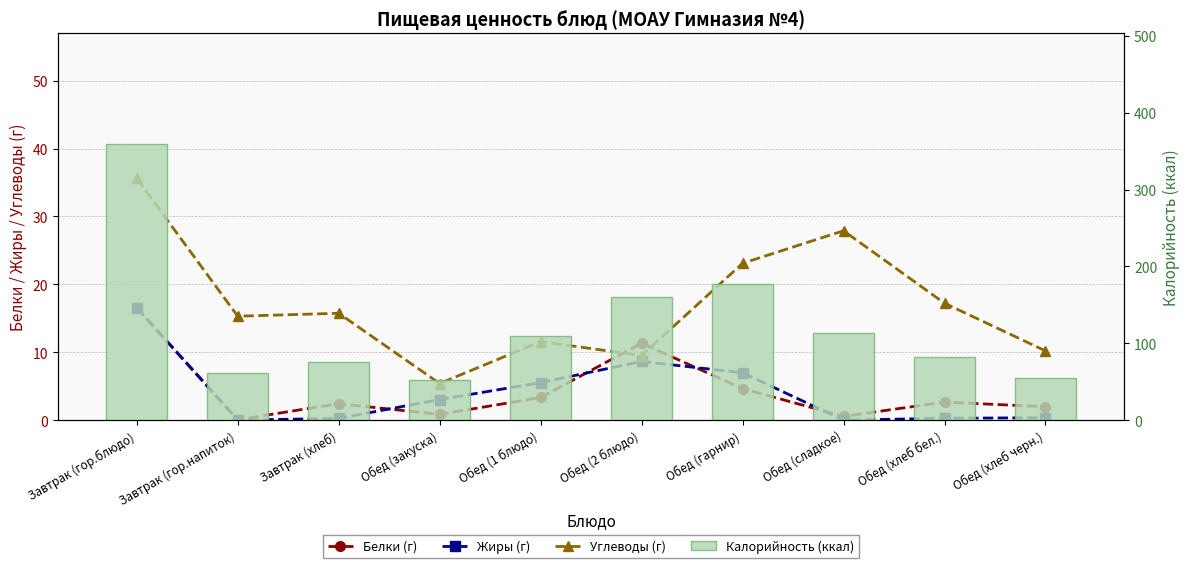

What is the sum of the Калорийность (ккал) values at Обед (1 блюдо) and Обед (сладкое)?

223.2